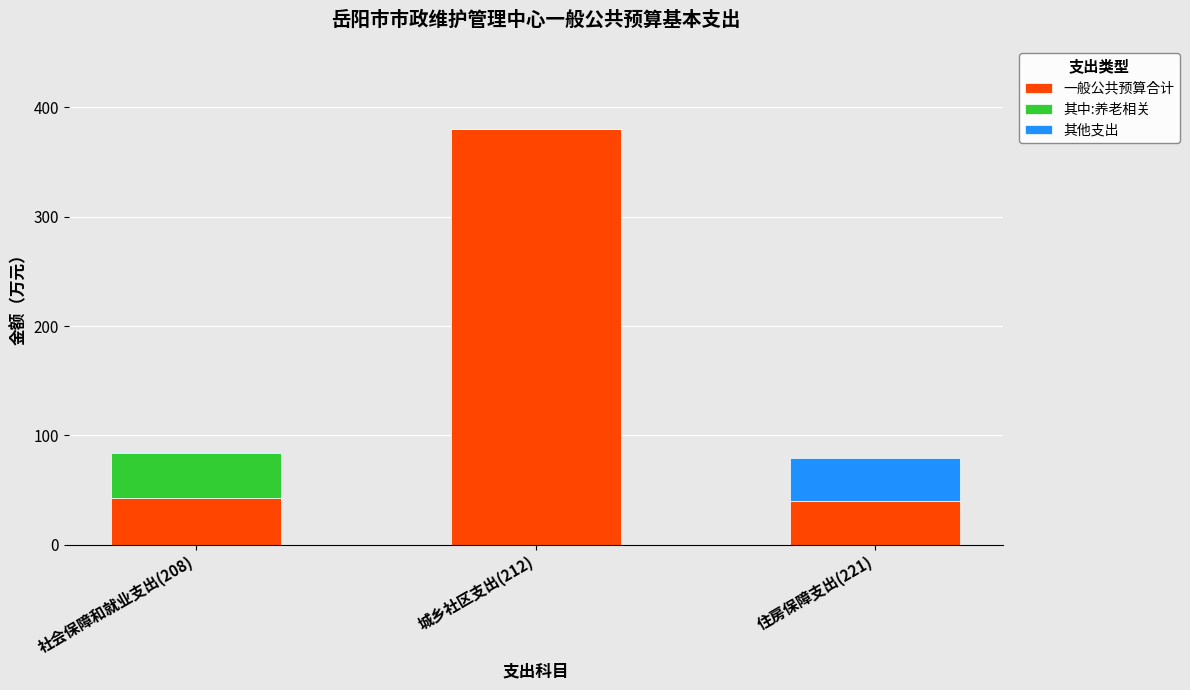

Reading left to right, what are the values for 一般公共预算合计?

社会保障和就业支出(208)=42.3	城乡社区支出(212)=380.0	住房保障支出(221)=39.5